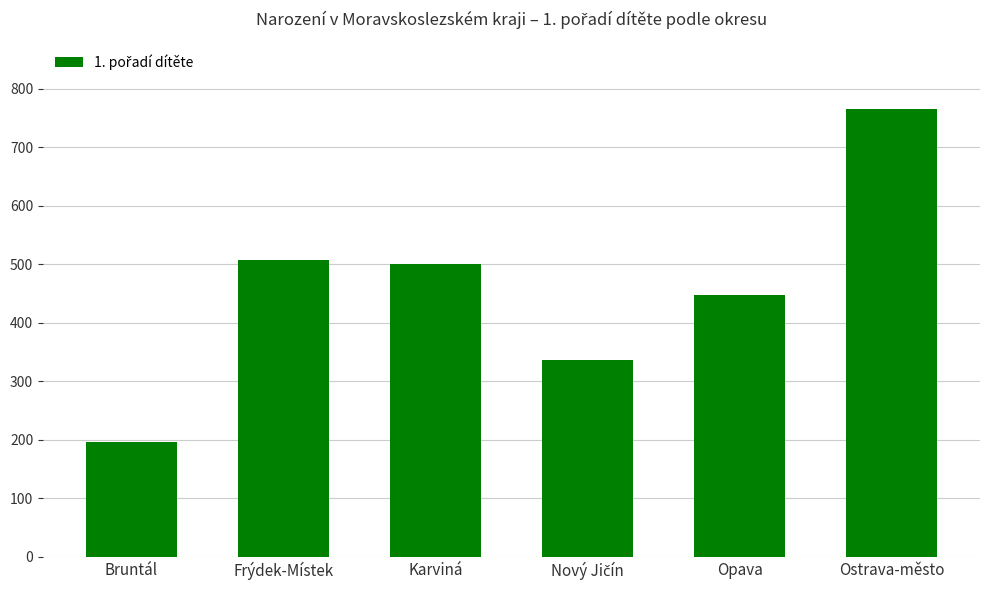

What value does the data have at Ostrava-město?

766